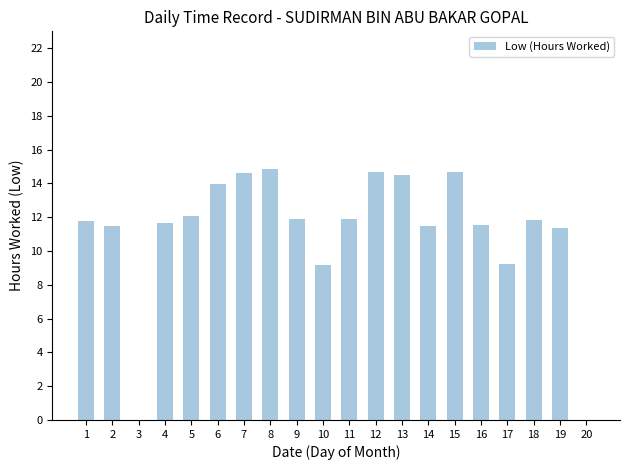

What is the sum of all values?

222.7